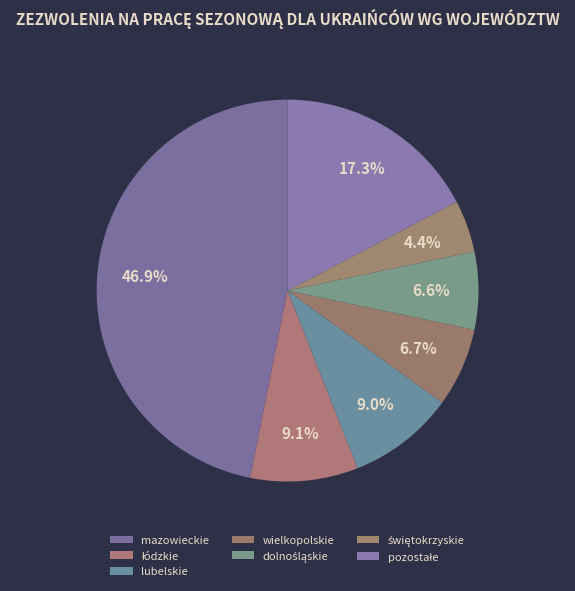

Does świętokrzyskie represent more than half of the total?

No